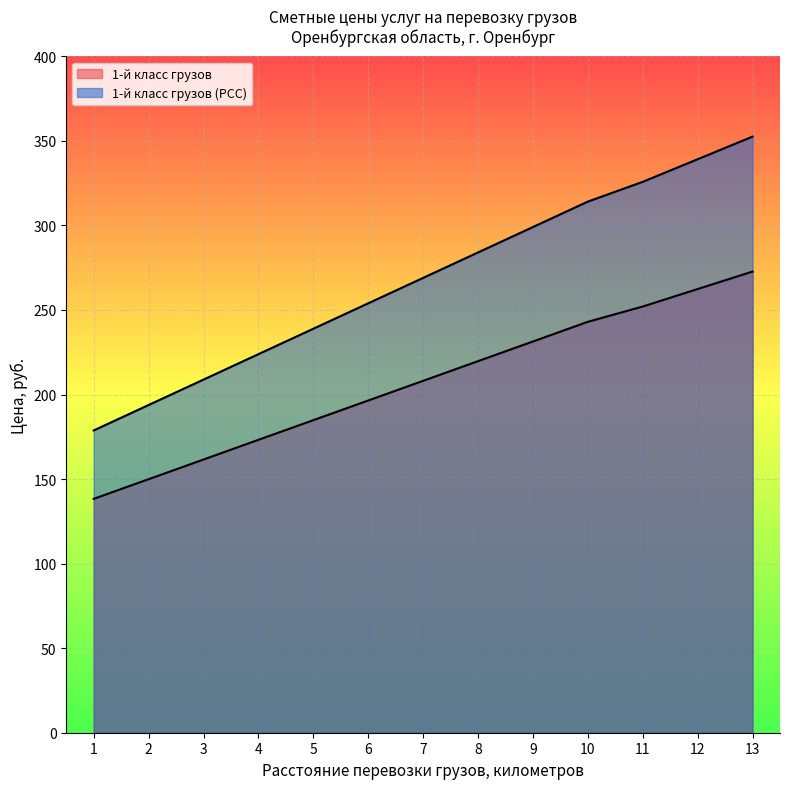

How many distinct data groups are displayed?

2